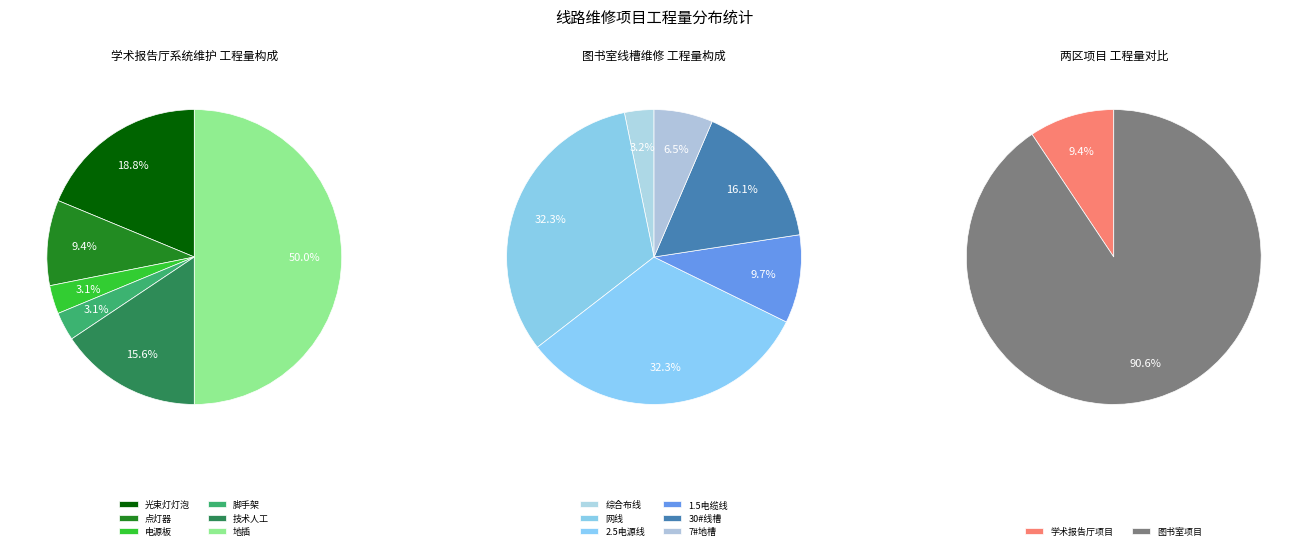

Does any single category account for the majority?

No